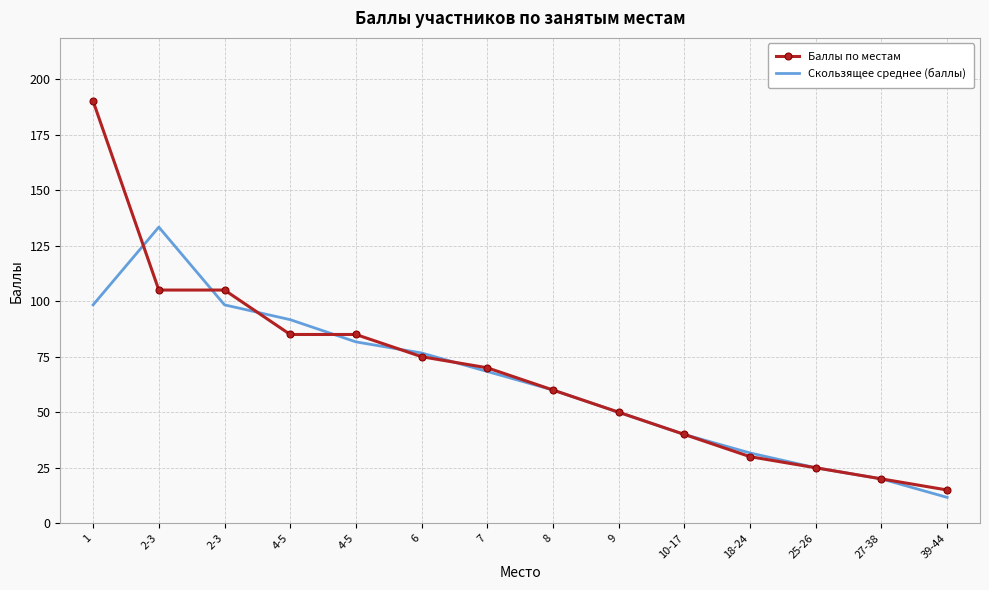

What is the lowest value of the Баллы по местам series?

15.0